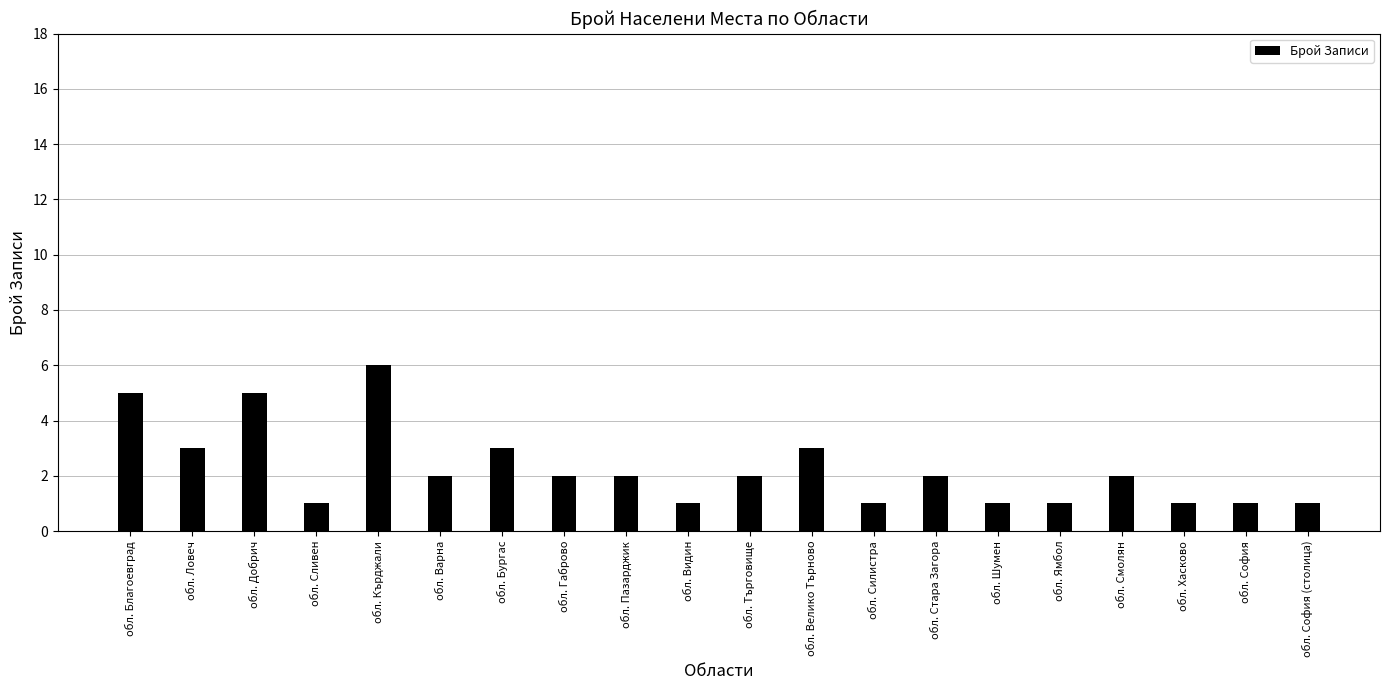

What is the approximate value at обл. Шумен?

1